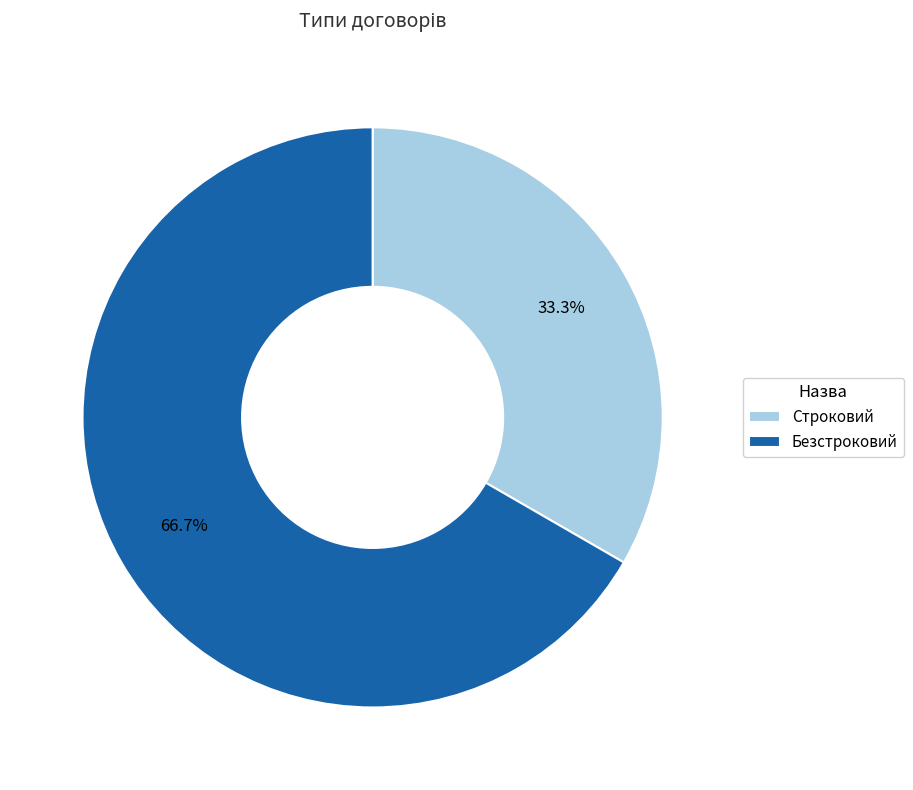

What percentage is the Строковий slice, to the nearest percent?

33%